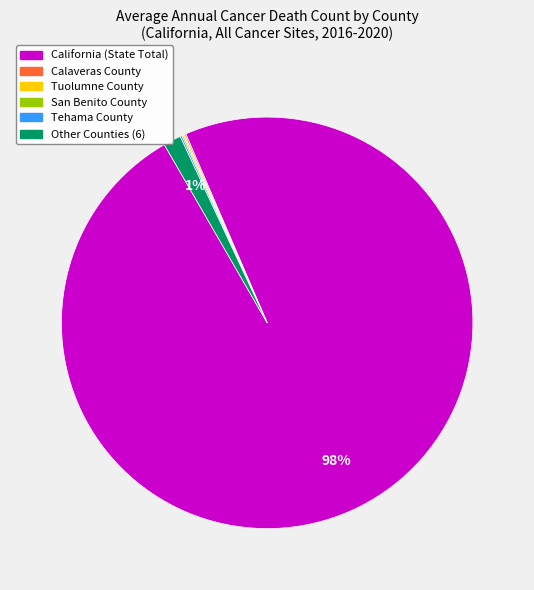

Does any single category account for the majority?

Yes